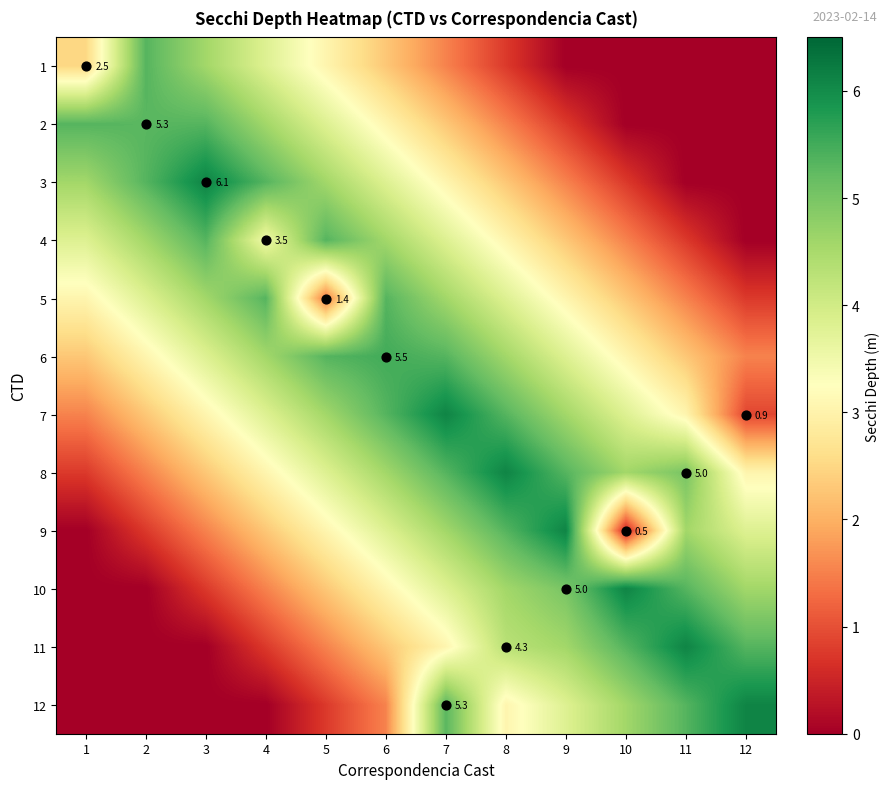

How many distinct data groups are displayed?

12